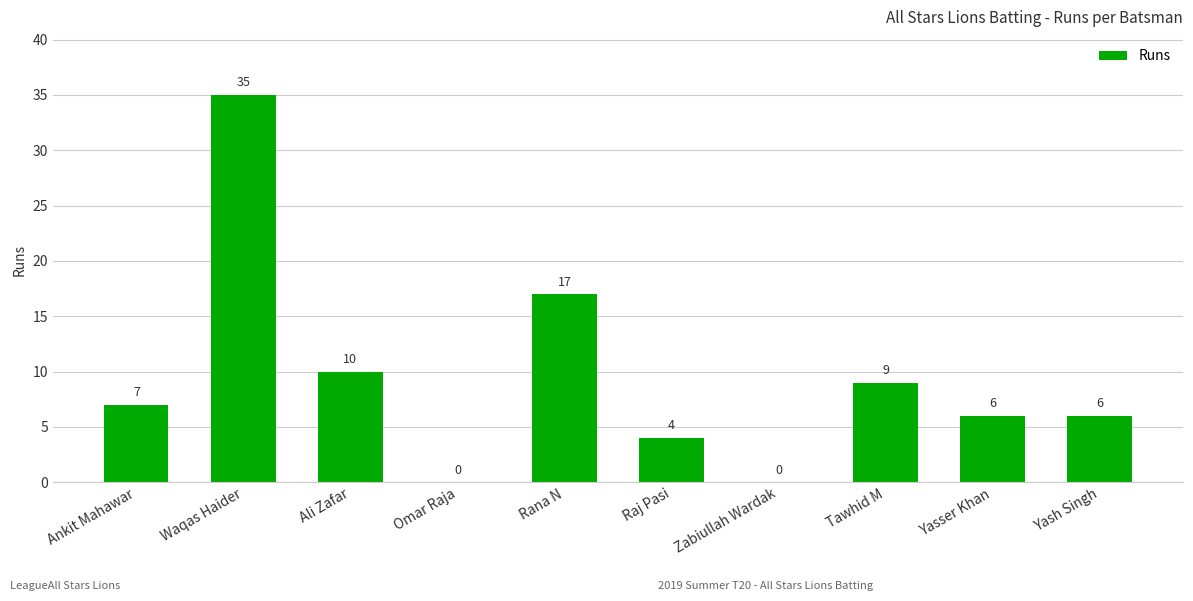

Reading right to left, transcribe all the data shown in this chart.

6	6	9	0	4	17	0	10	35	7